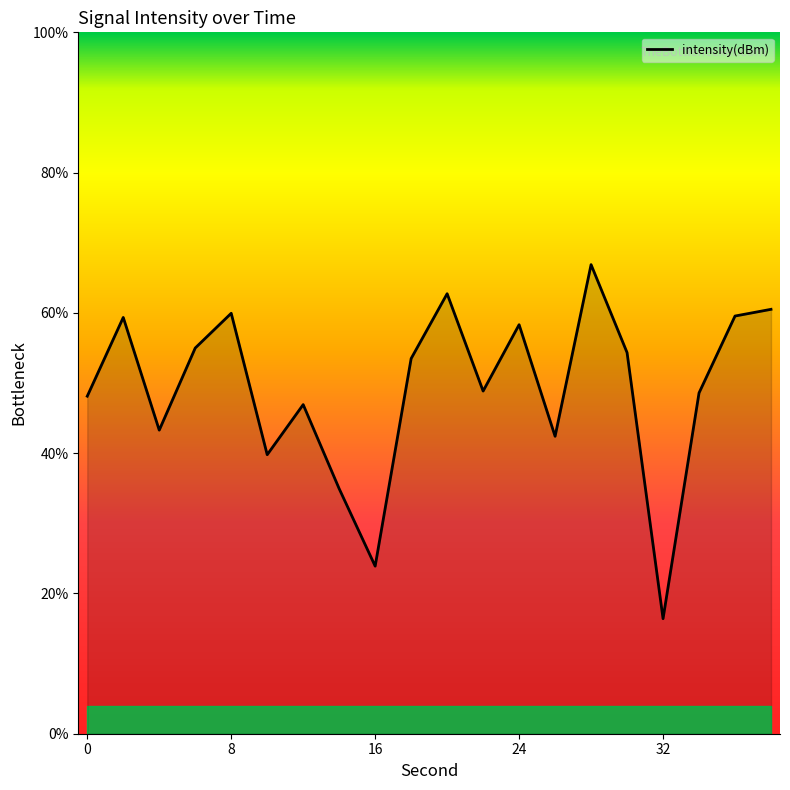

What is the minimum value shown in the chart?

16.4